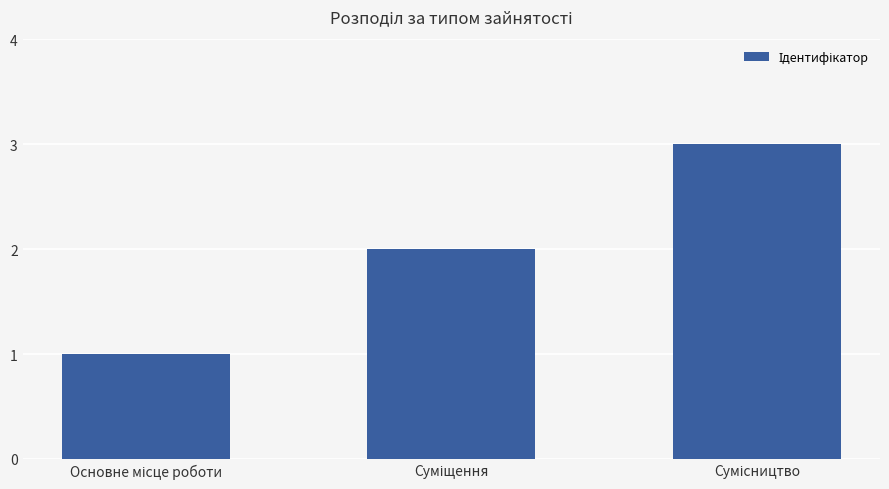

What is the minimum value shown in the chart?

1